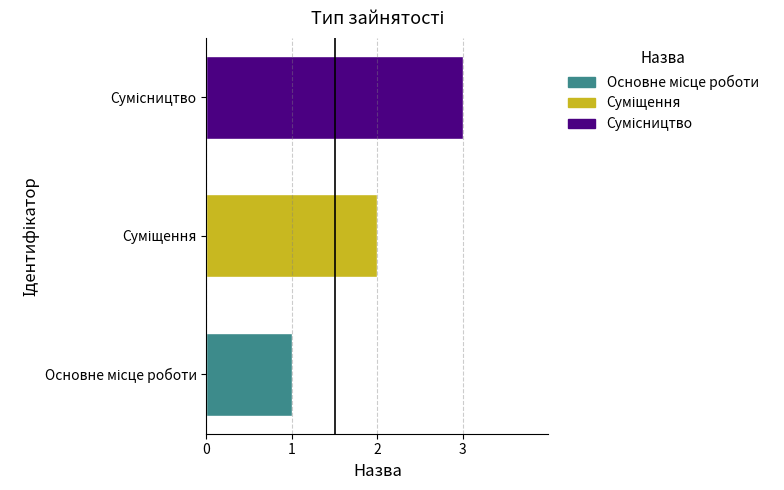

How many values are below 2?

1